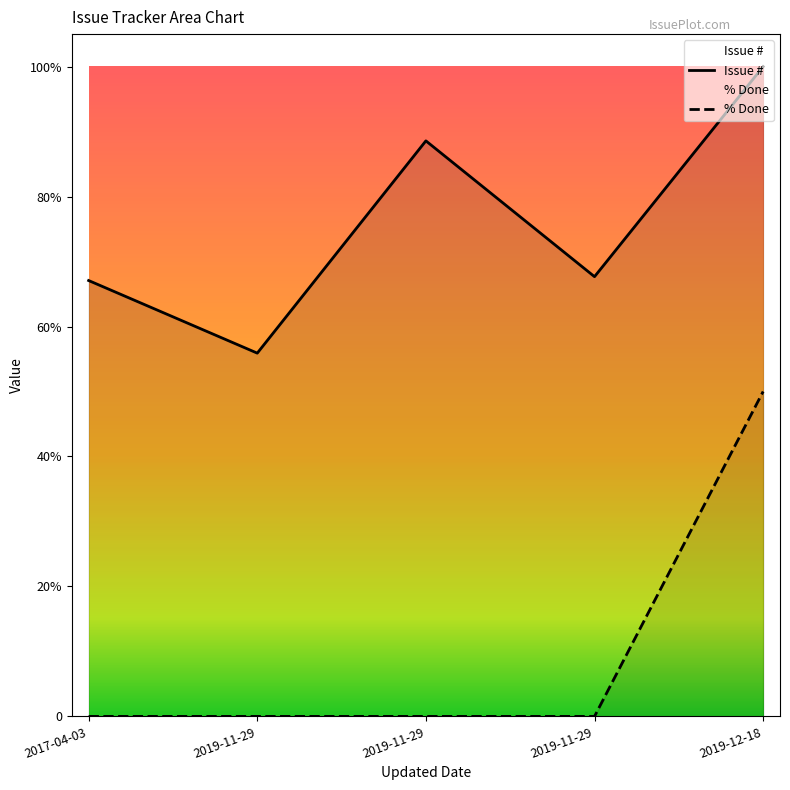

Which has a higher value, 2019-11-29 or 2017-04-03?

2017-04-03